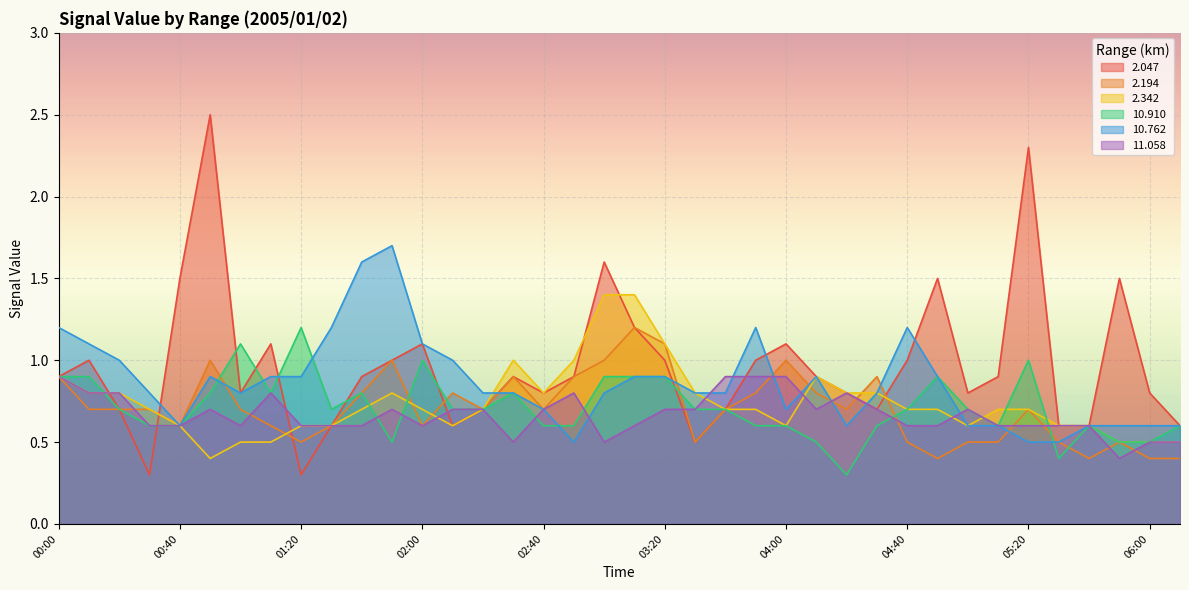

What is the total value across all series at 04:30?

4.5